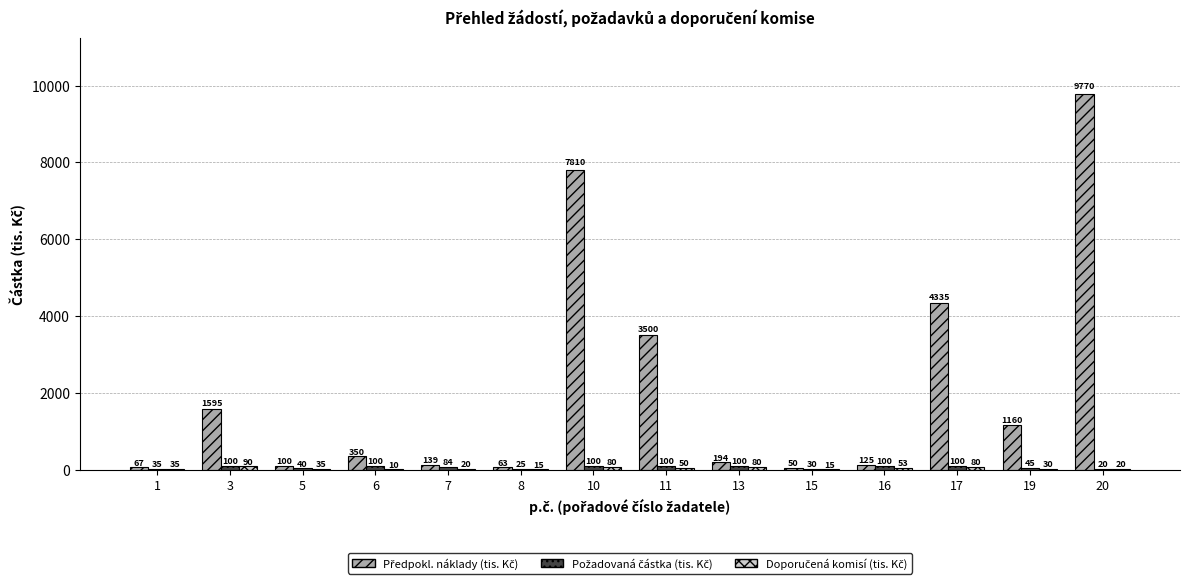

What is the spread (max minus min) of values at 16?

72.0